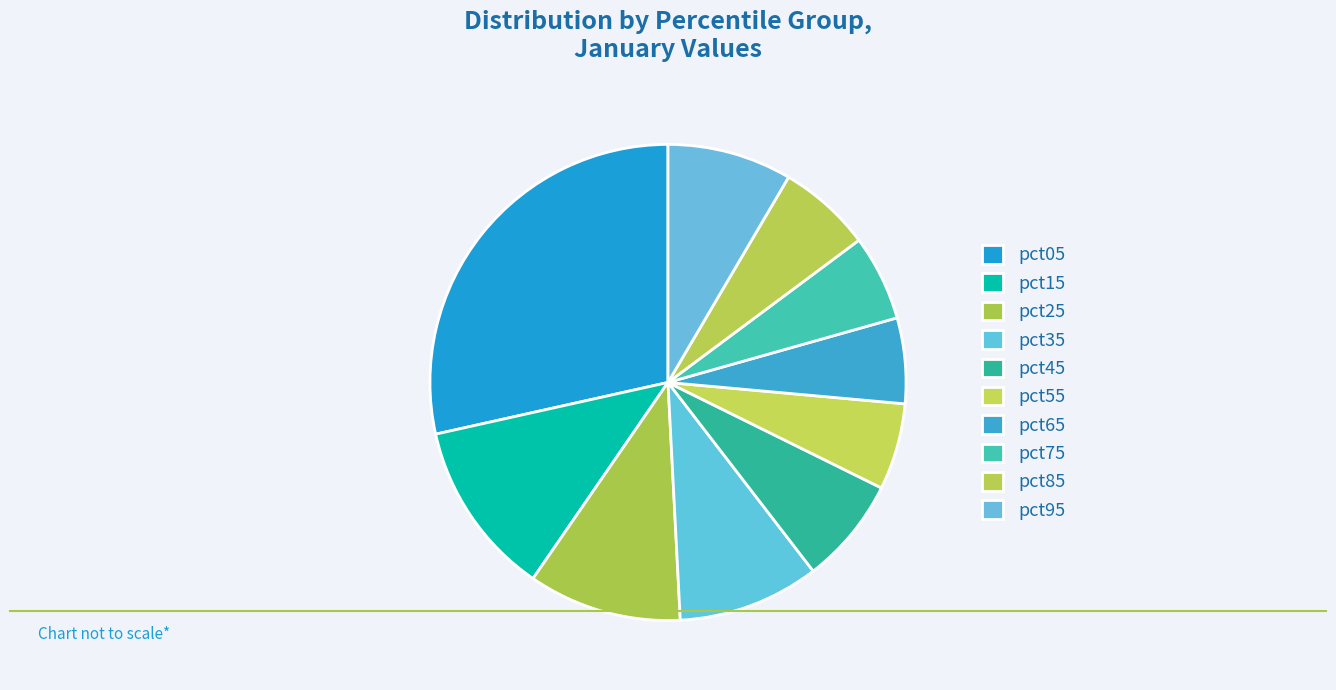

Count the number of slices in the pie.

10